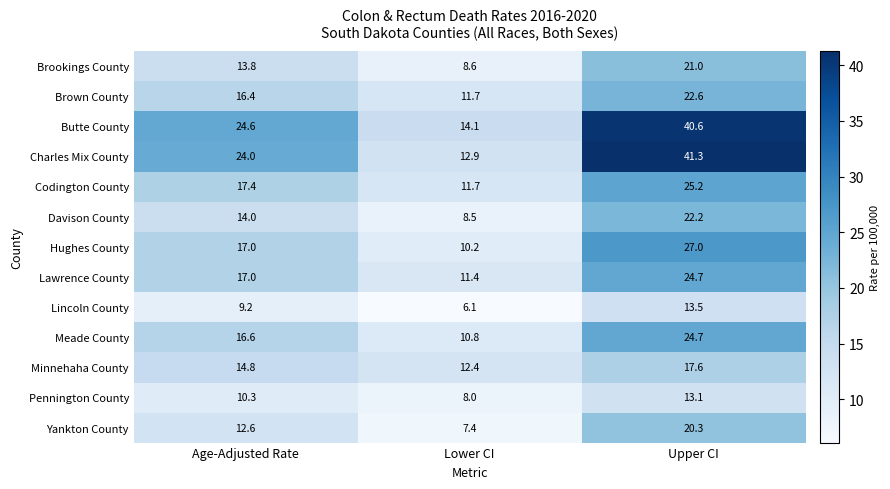

What is the sum of the Lawrence County values at Age-Adjusted Rate and Upper CI?

41.7